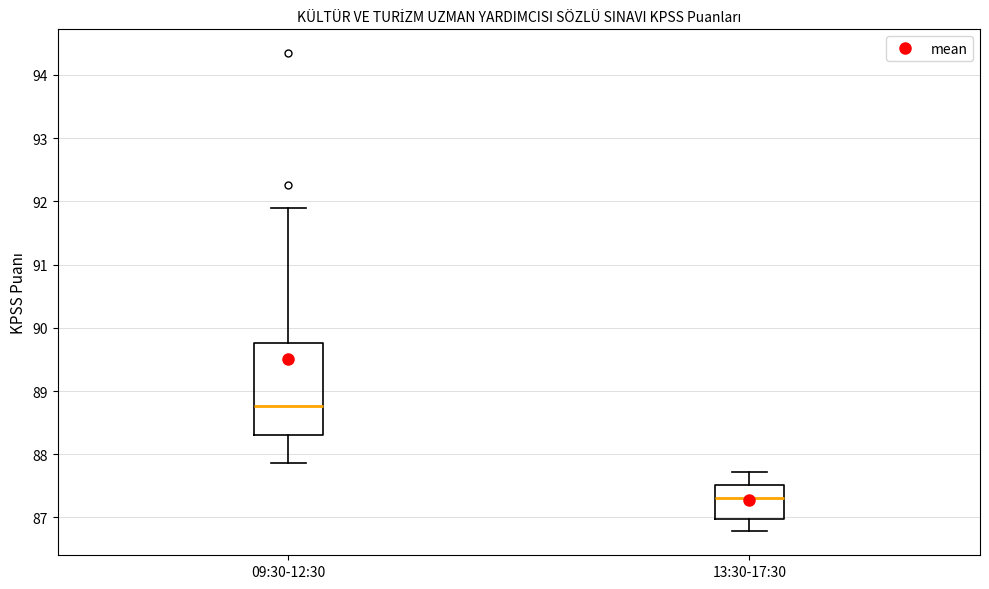

Which box has the highest median line?

09:30-12:30